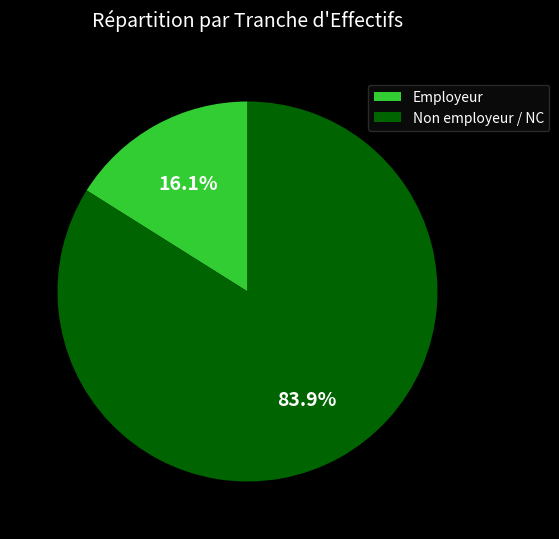

What portion of the pie excludes Non employeur / NC?

16.1%